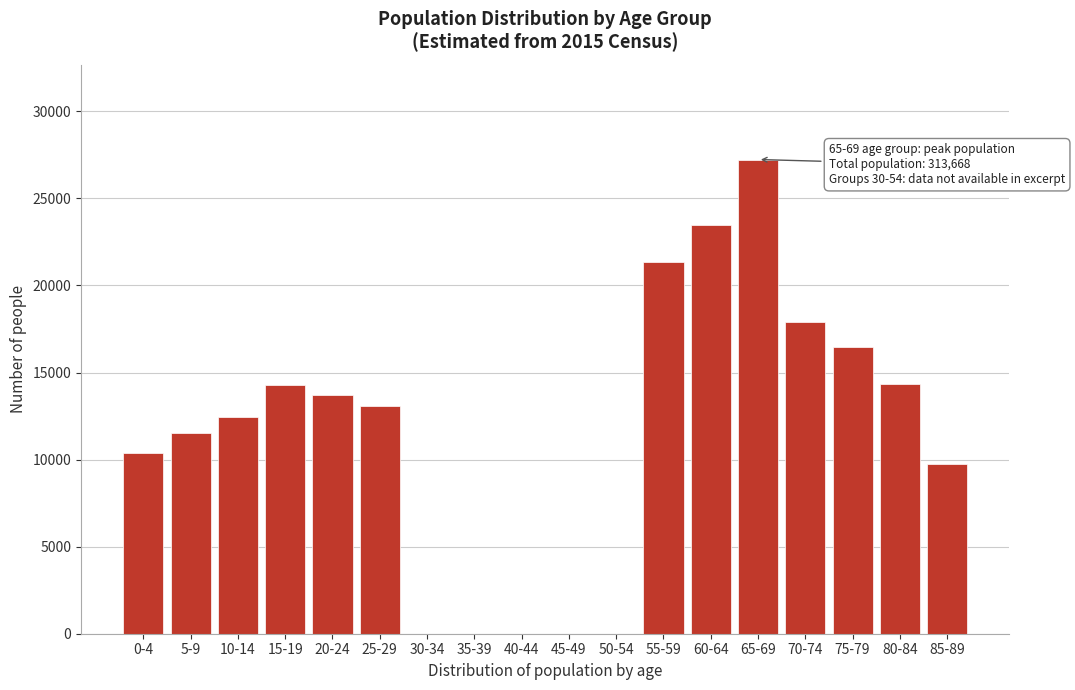

What is the change in value from 65-69 to 80-84?

-12870